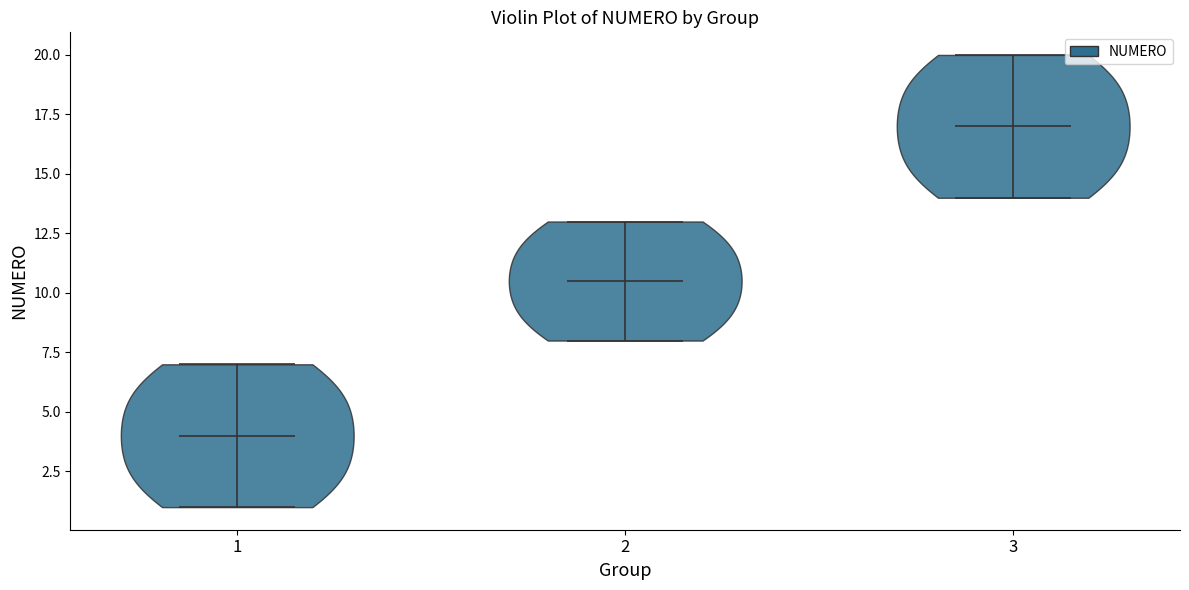

Which violin has the lowest median line?

1